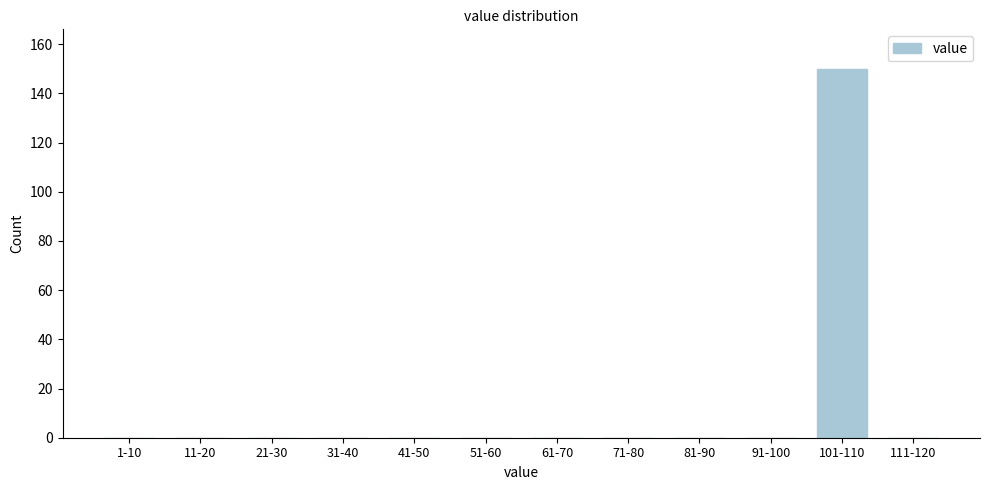

Reading left to right, transcribe all the data shown in this chart.

1-10=0	11-20=0	21-30=0	31-40=0	41-50=0	51-60=0	61-70=0	71-80=0	81-90=0	91-100=0	101-110=150	111-120=0